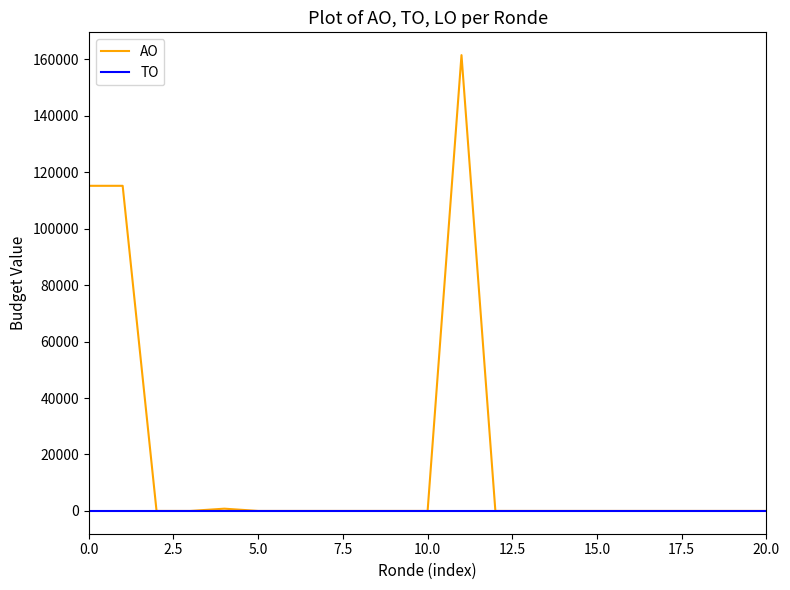

Which series has the largest total across all categories?

AO